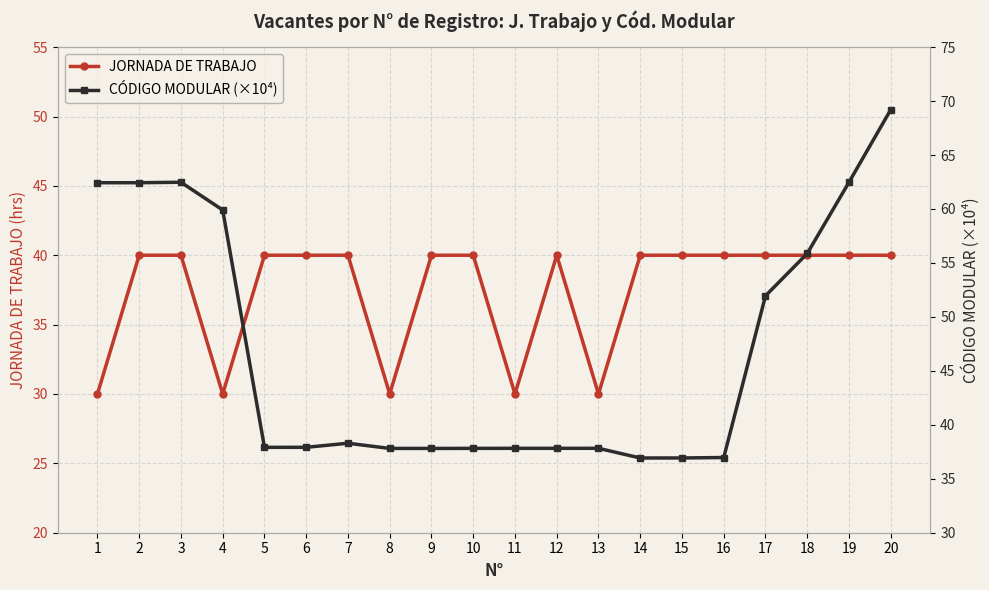

What is the spread (max minus min) of values at 8?

7.8